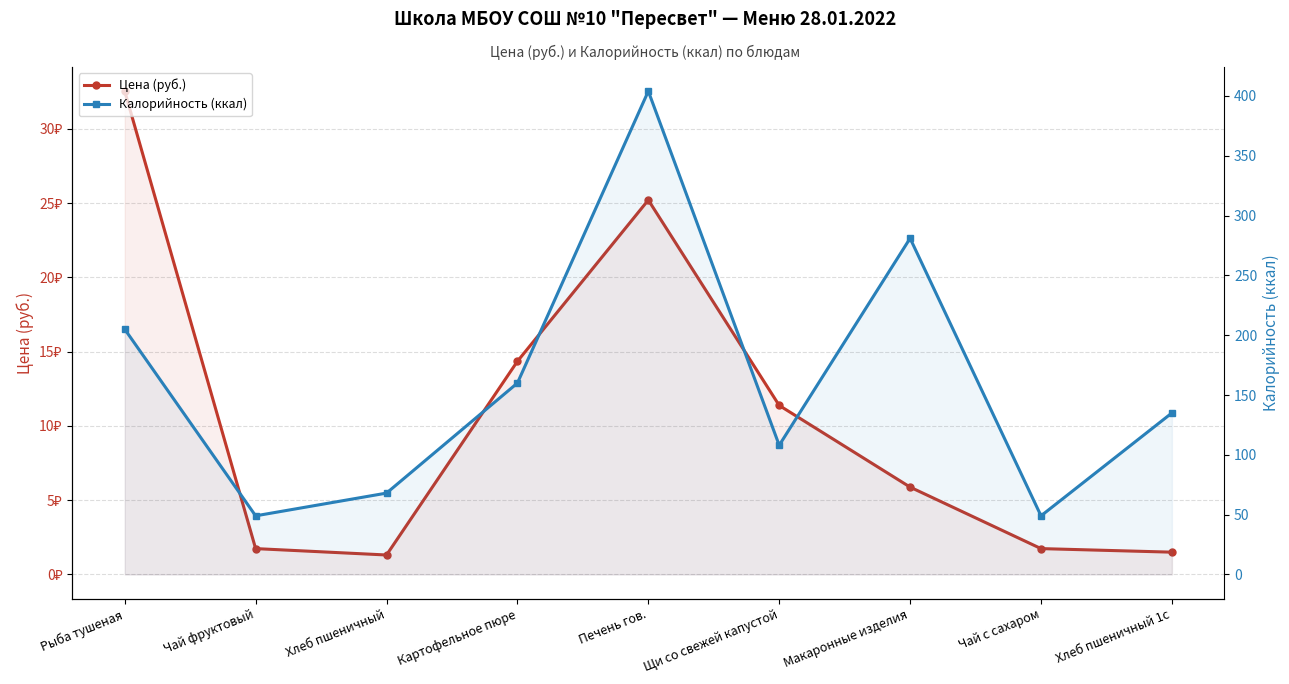

What is the smallest value displayed?

1.3